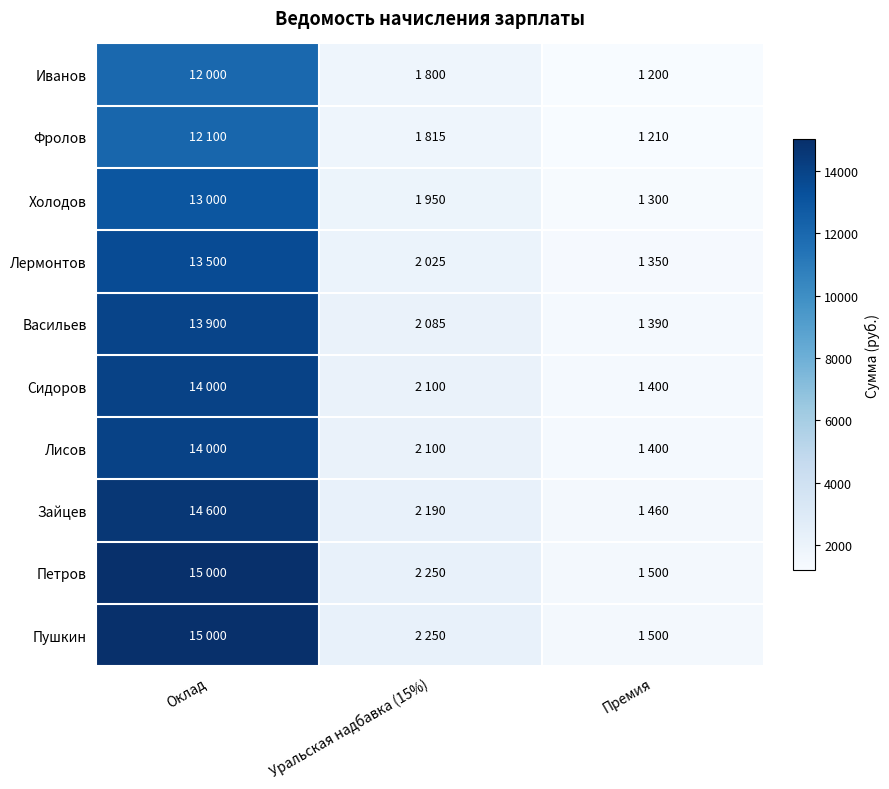

At which category is the sum across all series the highest?

Оклад